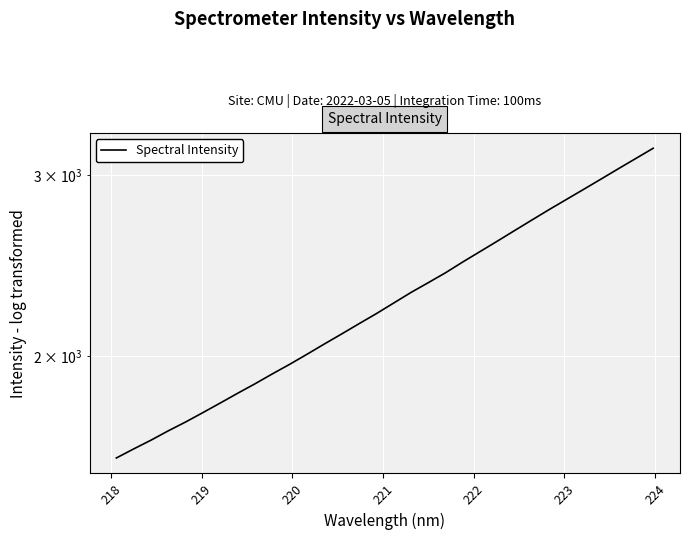

True or false: the data shows 3621.9 at 17.

False